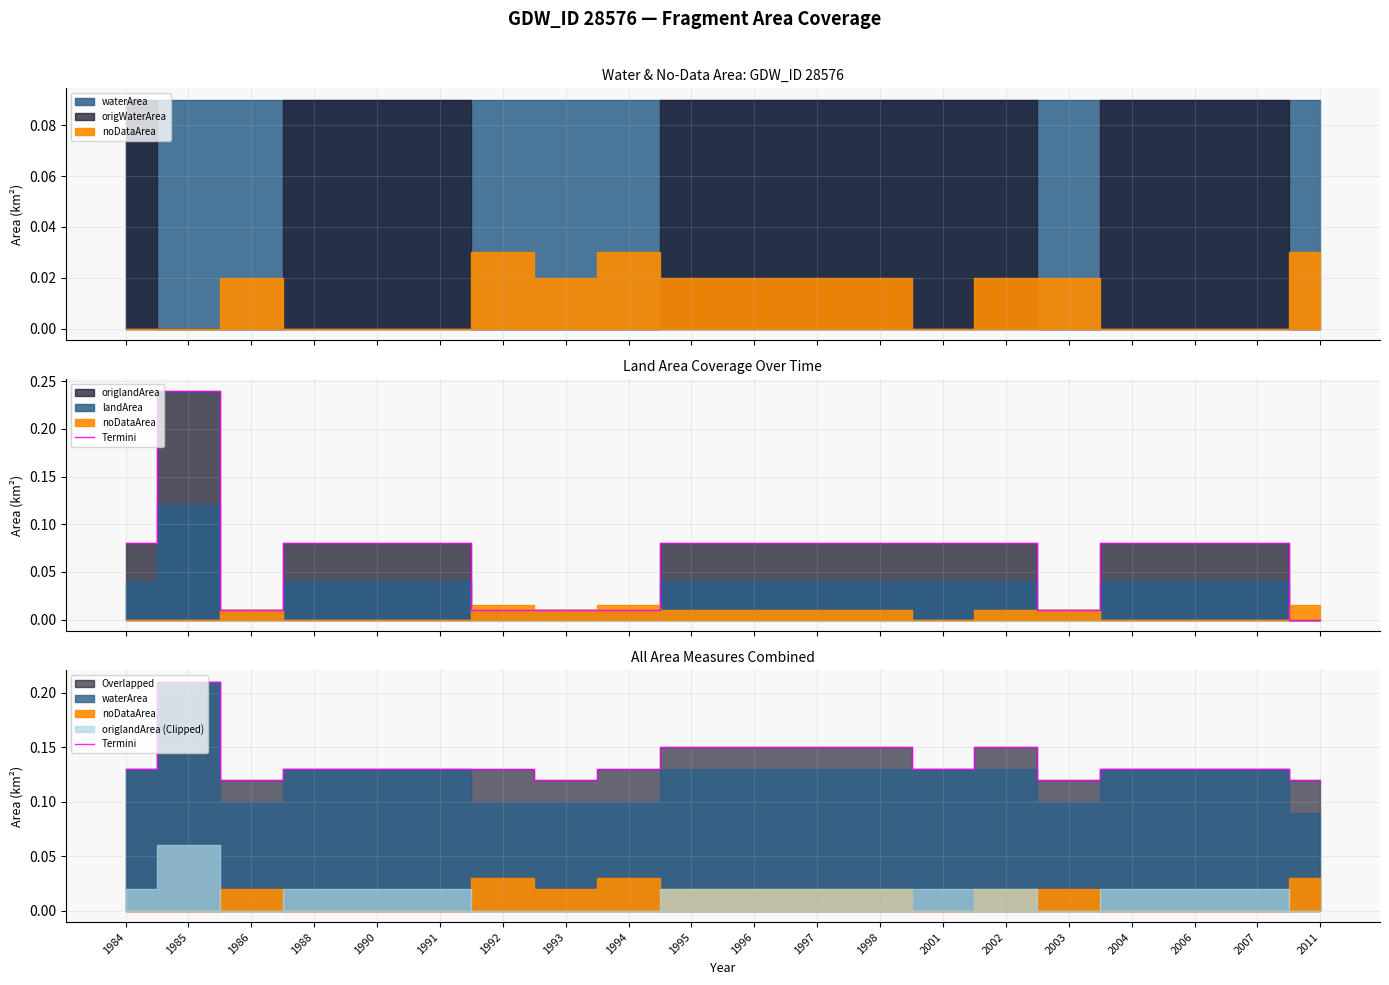

Does the chart display data point markers on the line(s)?

No